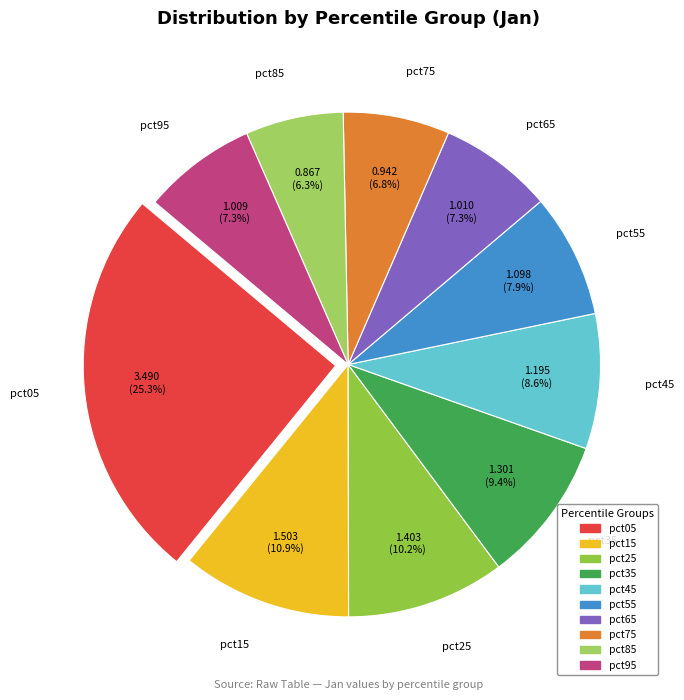

What is the smallest slice in the pie chart?

pct85